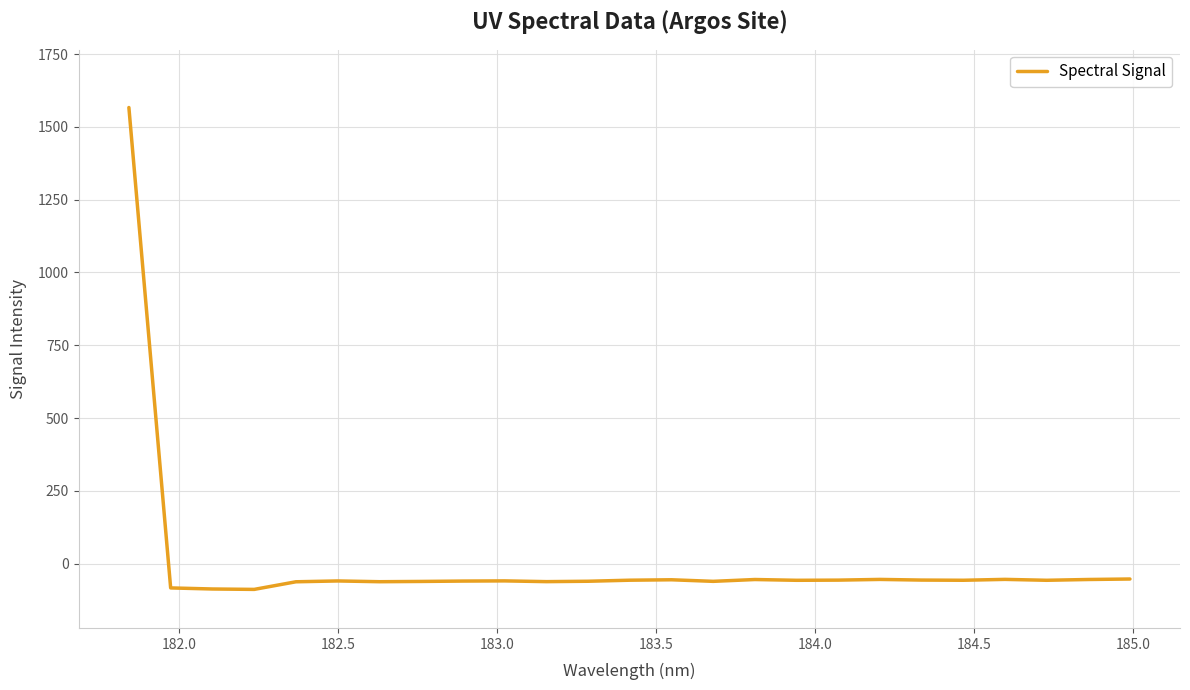

What is the difference between the maximum and minimum values?

1655.5